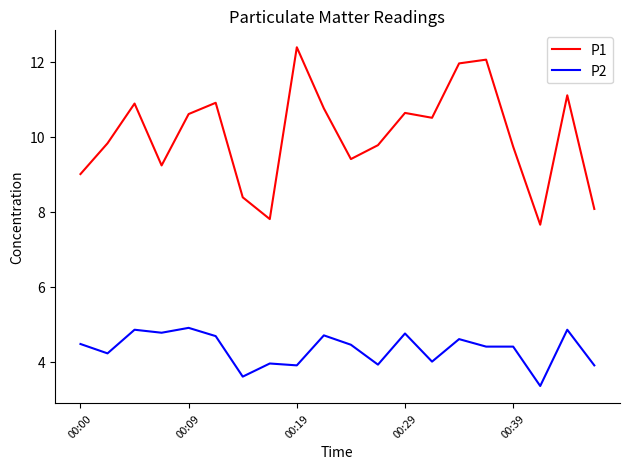

Which series has the widest spread of values?

P1